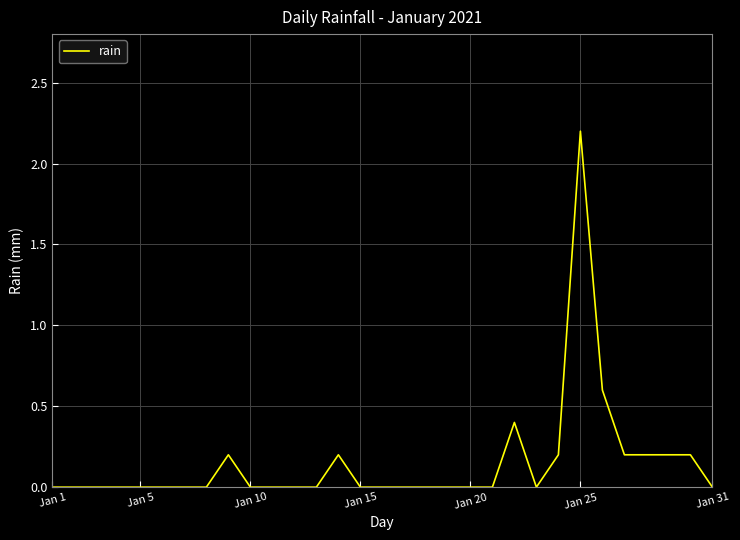

What is the difference between the maximum and minimum values?

2.2